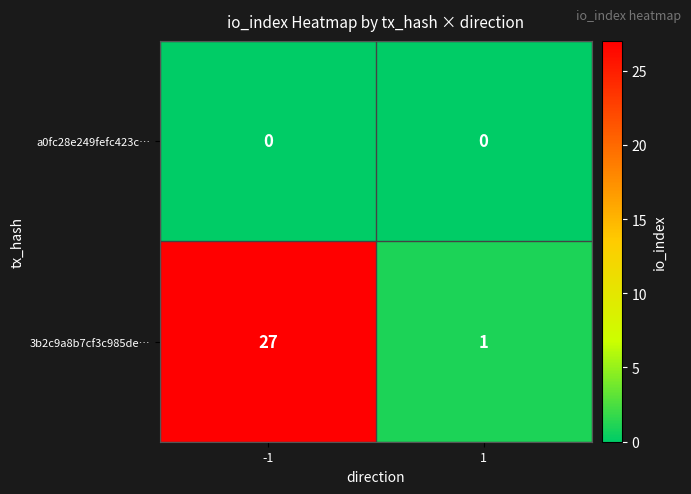

Rank the series by their average value, from highest to lowest.

3b2c9a8b7cf3c985de…, a0fc28e249fefc423c…